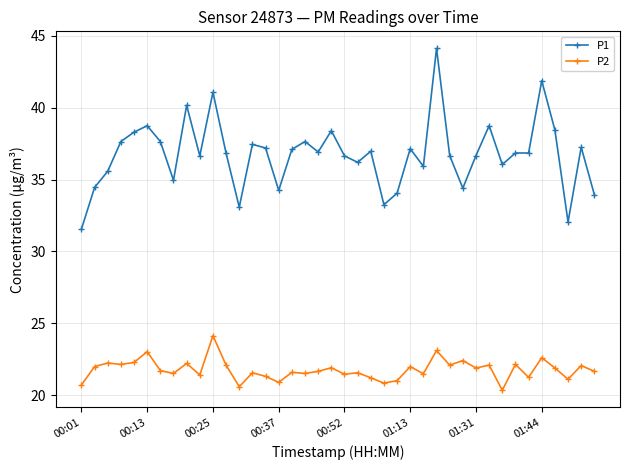

What is the maximum value for P2?

24.1